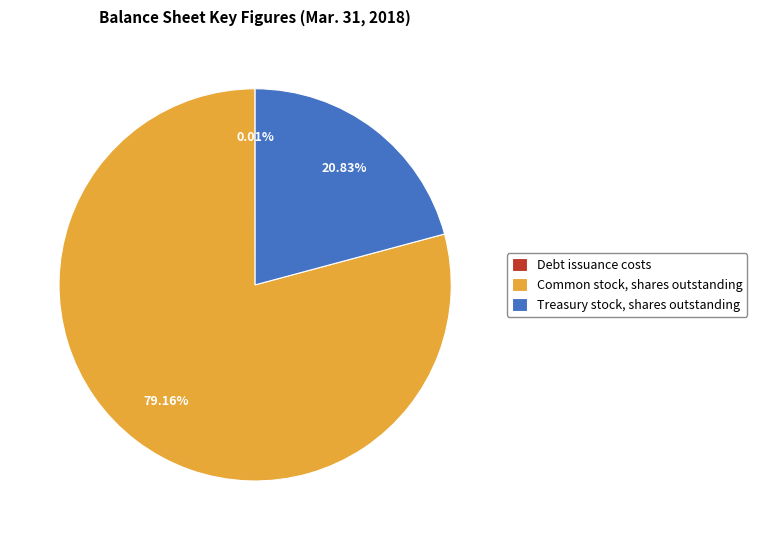

What is the majority slice?

Common stock, shares outstanding